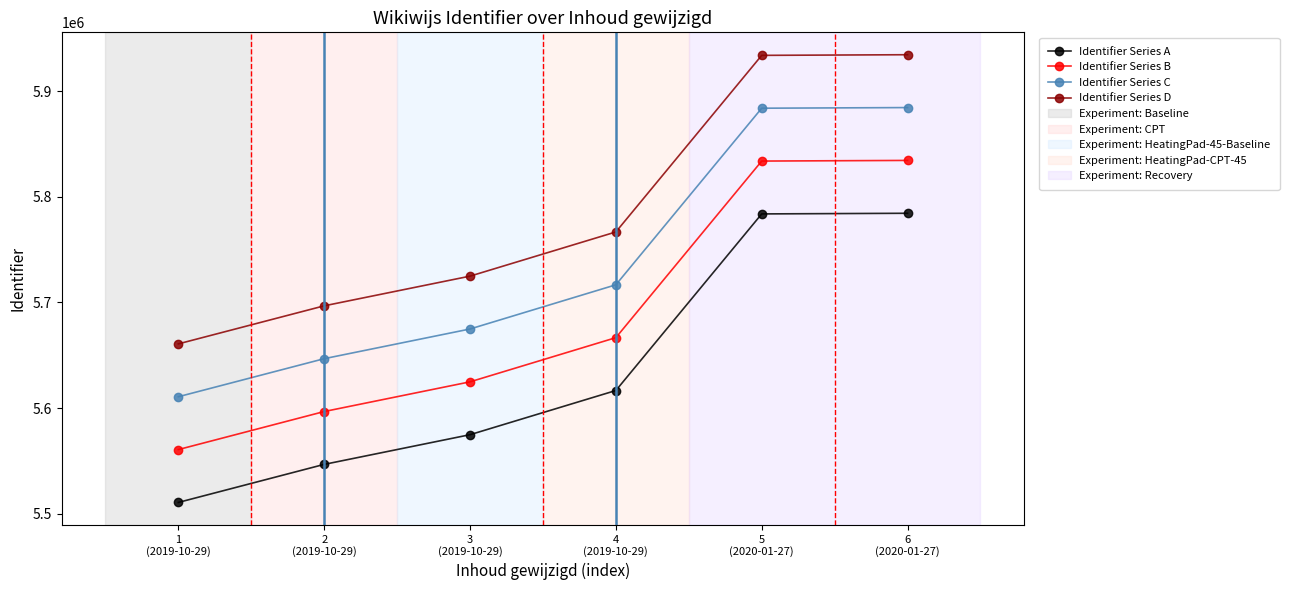

List the series in order of their overall mean, lowest first.

Identifier Series A, Identifier Series B, Identifier Series C, Identifier Series D